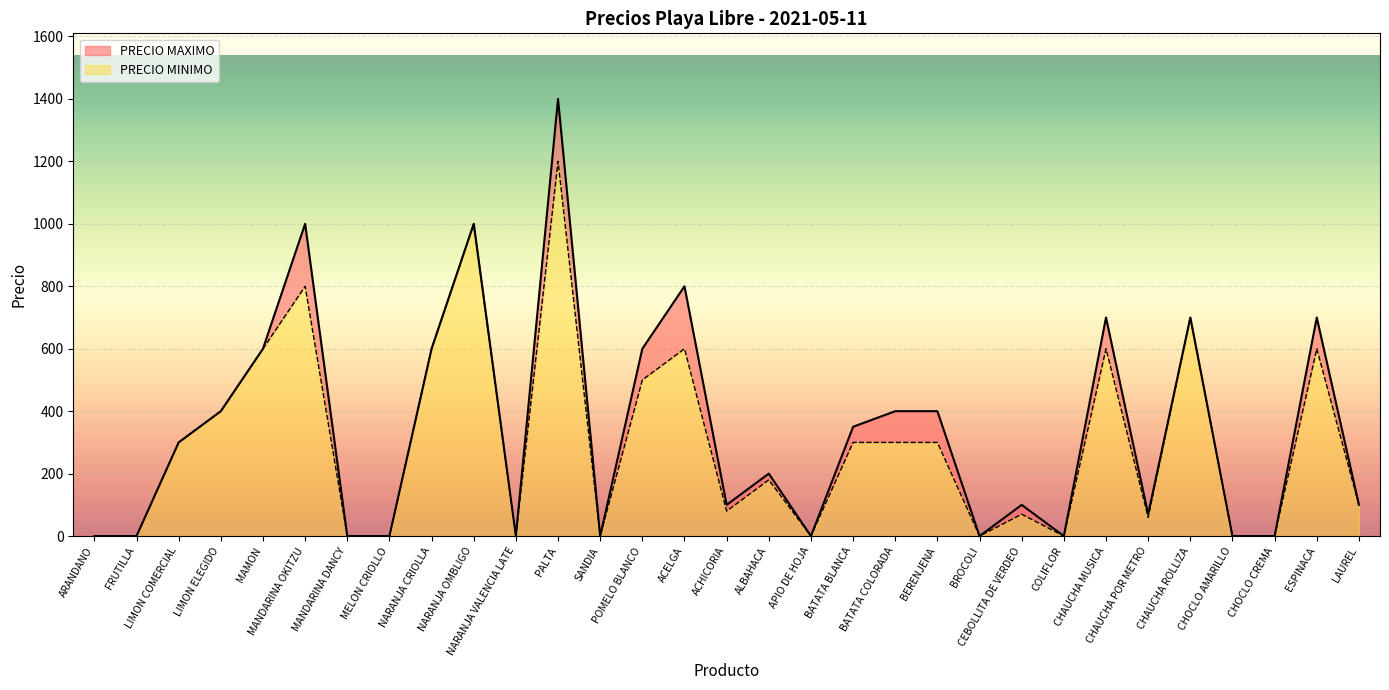

At which category is the sum across all series the highest?

PALTA